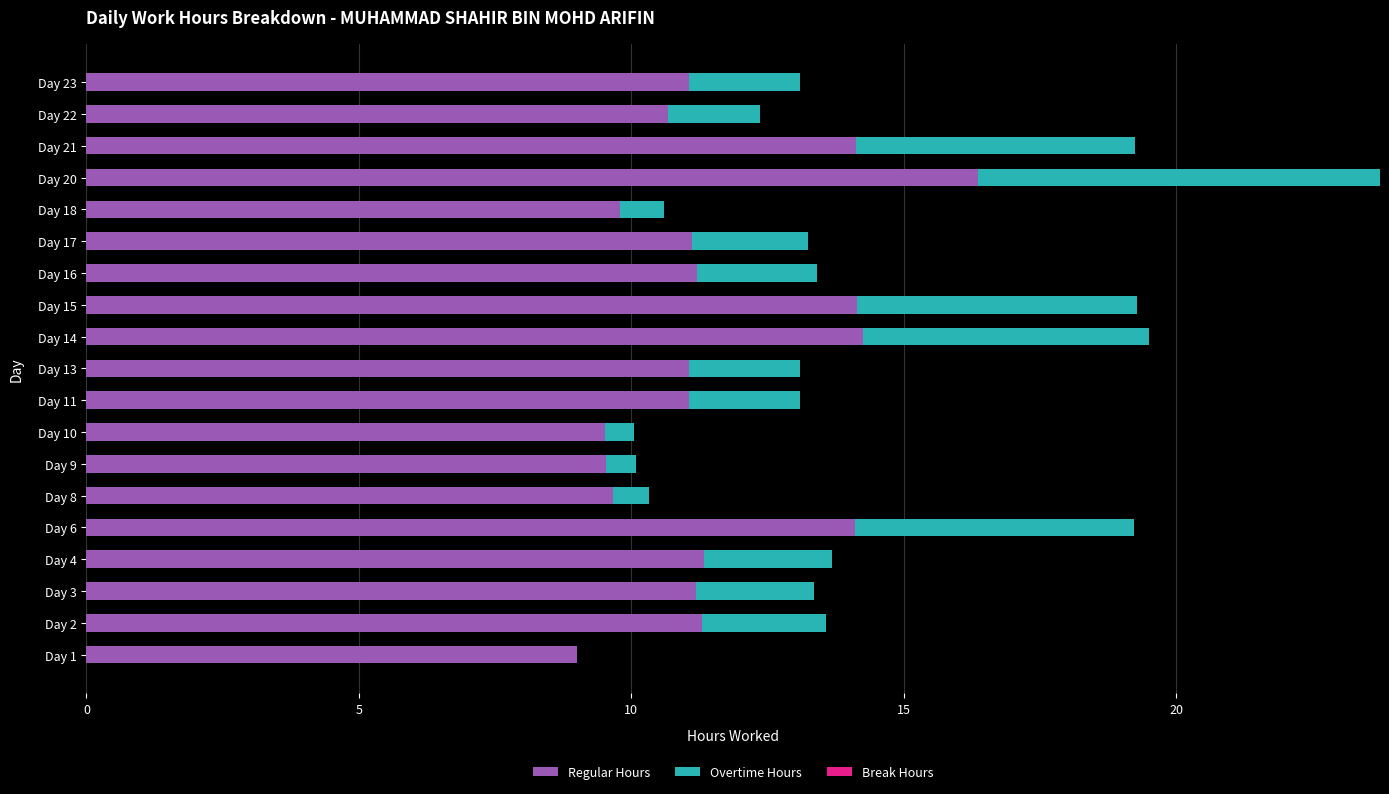

True or false: Regular Hours has a value of 14.8 at Day 8.

False